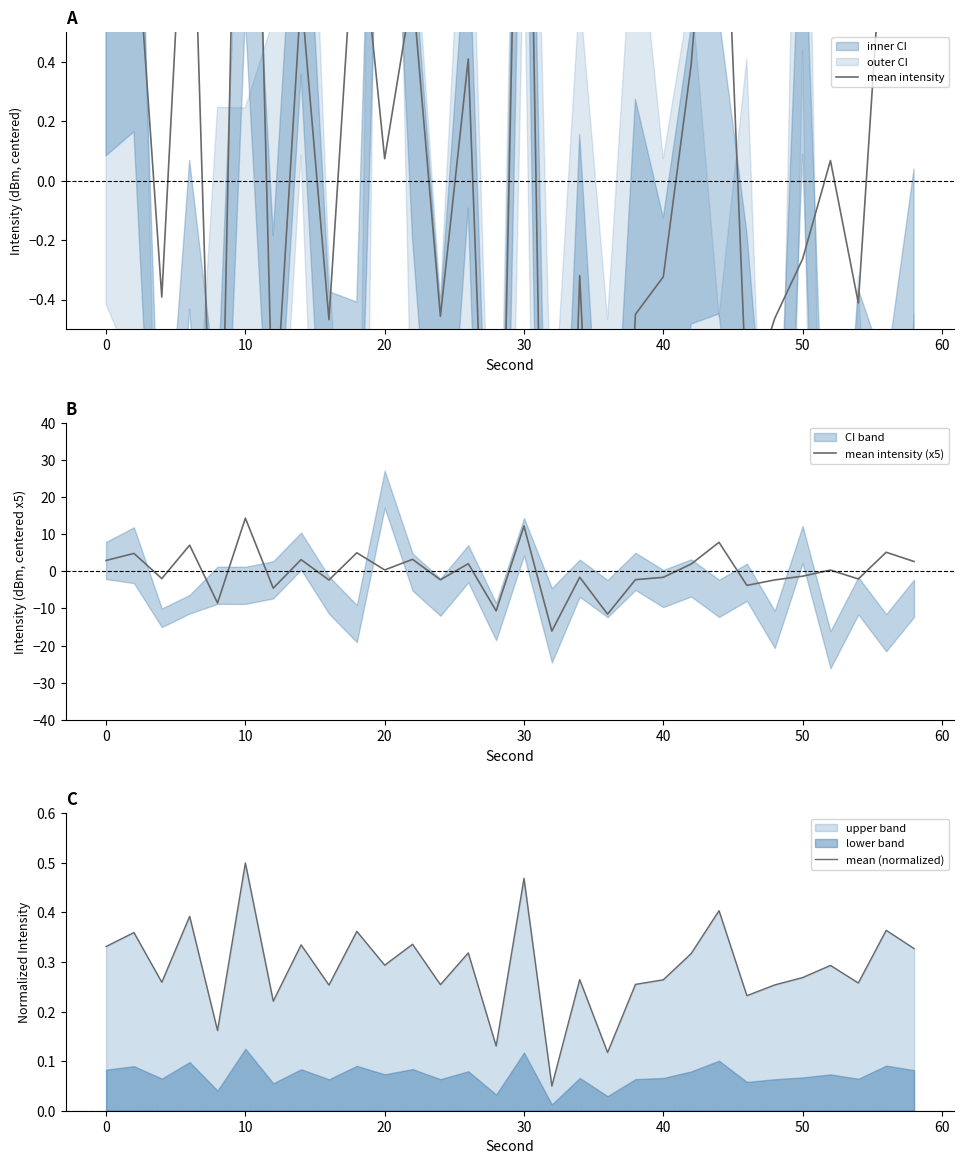

At how many categories does at least one series exceed -3?

30